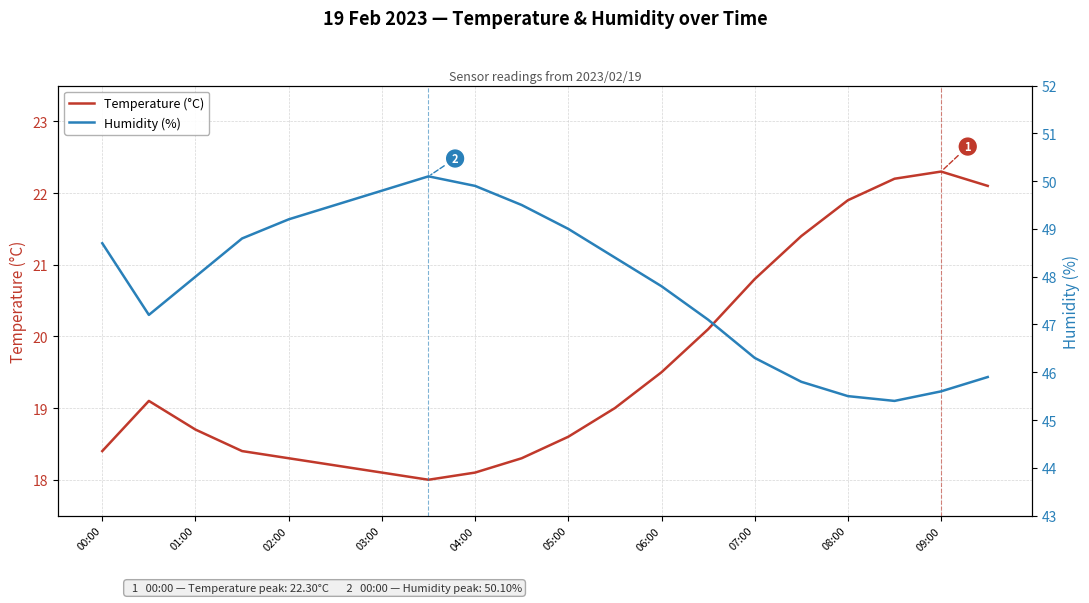

Reading left to right, transcribe all the data shown in this chart.

Temperature (°C): 18.4	19.1	18.7	18.4	18.3	18.2	18.1	18.0	18.1	18.3	18.6	19.0	19.5	20.1	20.8	21.4	21.9	22.2	22.3	22.1
Humidity (%): 48.7	47.2	48.0	48.8	49.2	49.5	49.8	50.1	49.9	49.5	49.0	48.4	47.8	47.1	46.3	45.8	45.5	45.4	45.6	45.9